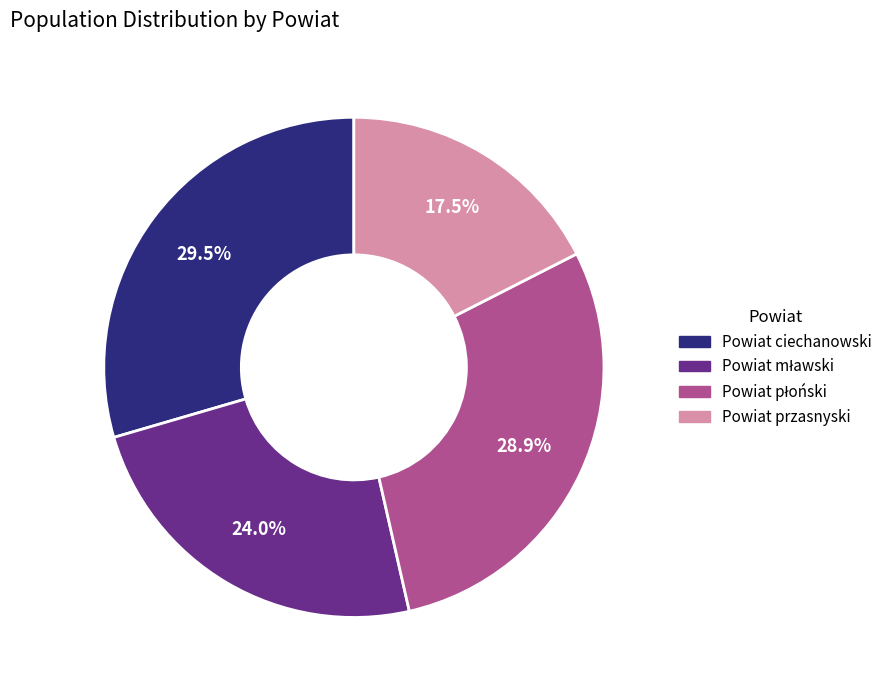

Is there a majority slice in this chart?

No